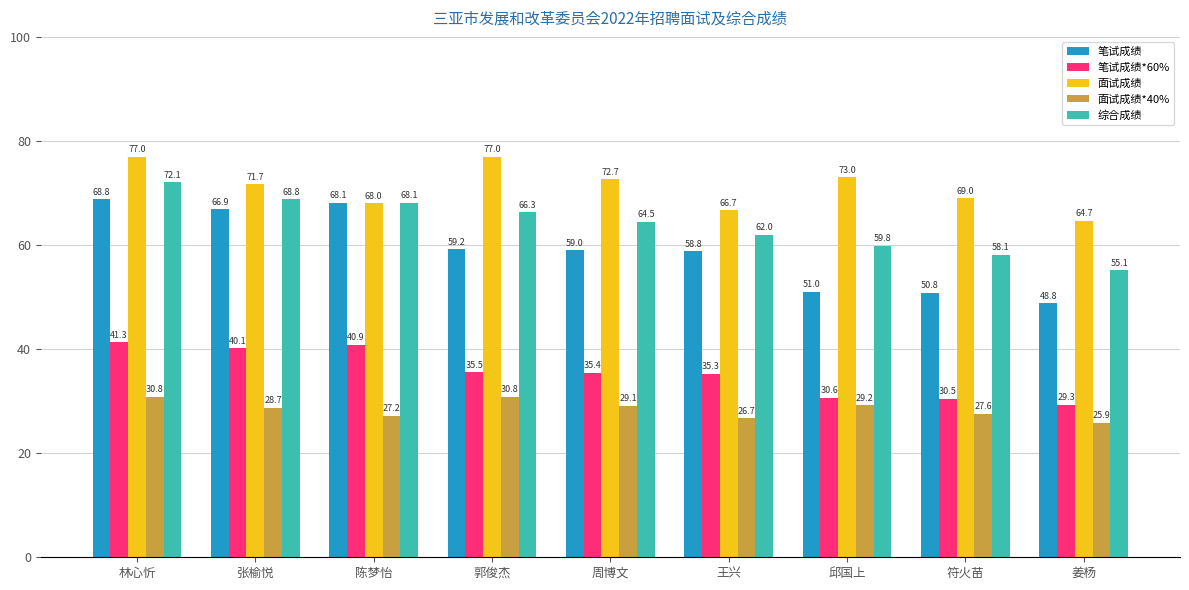

List the series in order of their peak value, highest first.

面试成绩, 综合成绩, 笔试成绩, 笔试成绩*60%, 面试成绩*40%